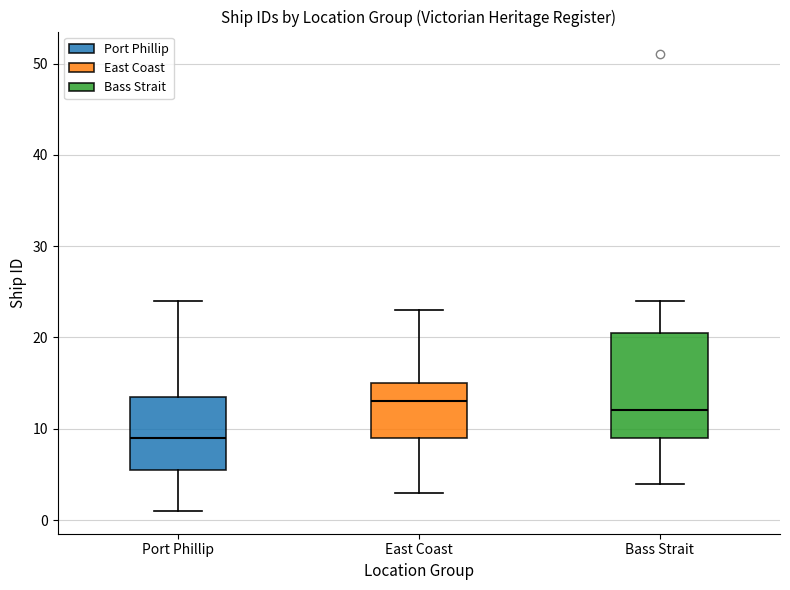

Where is the lower edge of the box for Port Phillip on the y-axis? The values are not printed on the chart, so give them approximately, as read against the axis.

6